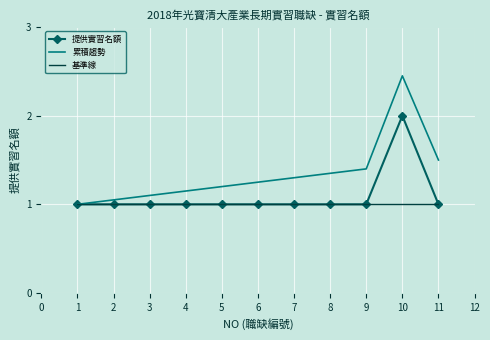

Which series has the widest spread of values?

累積趨勢